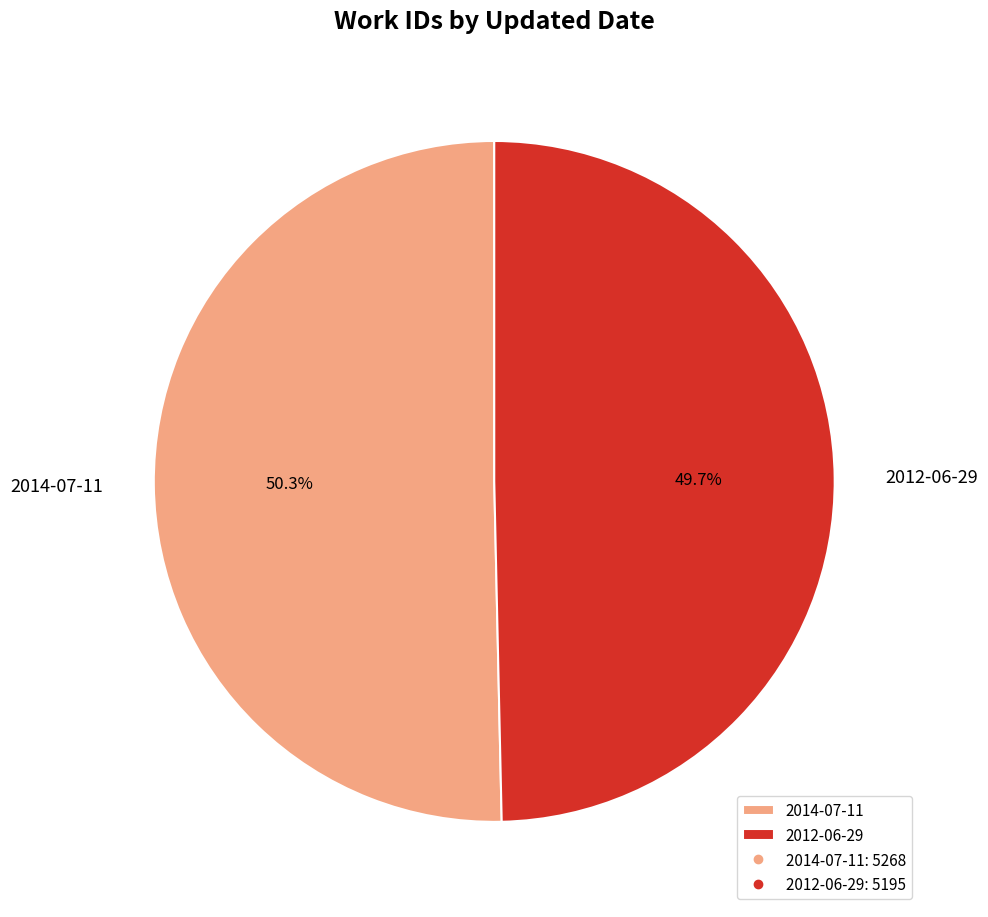

To the nearest percent, what is the difference between the largest and smallest slice percentages?

1%